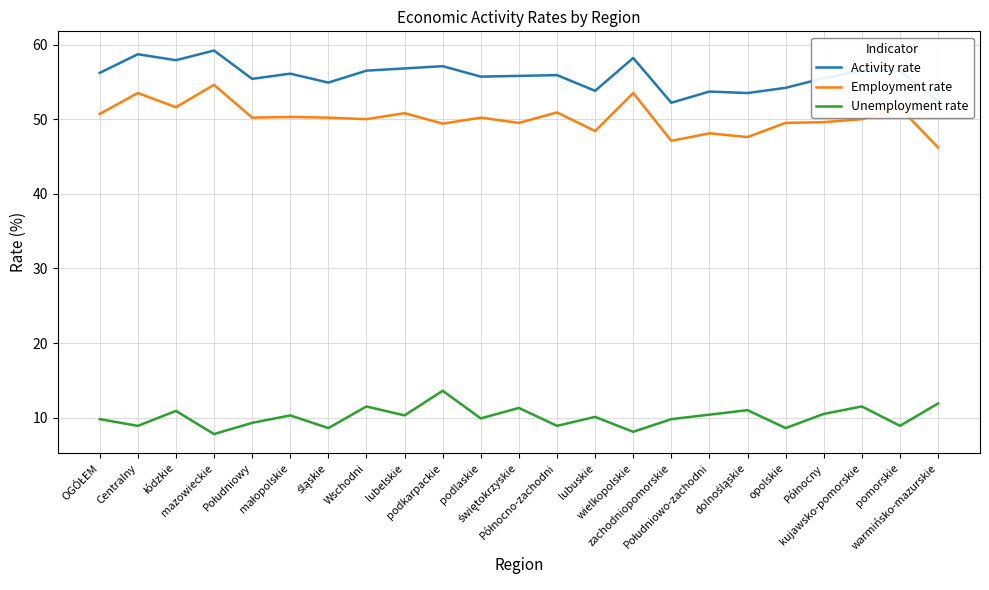

What are all the series names shown in the legend?

Activity rate, Employment rate, Unemployment rate